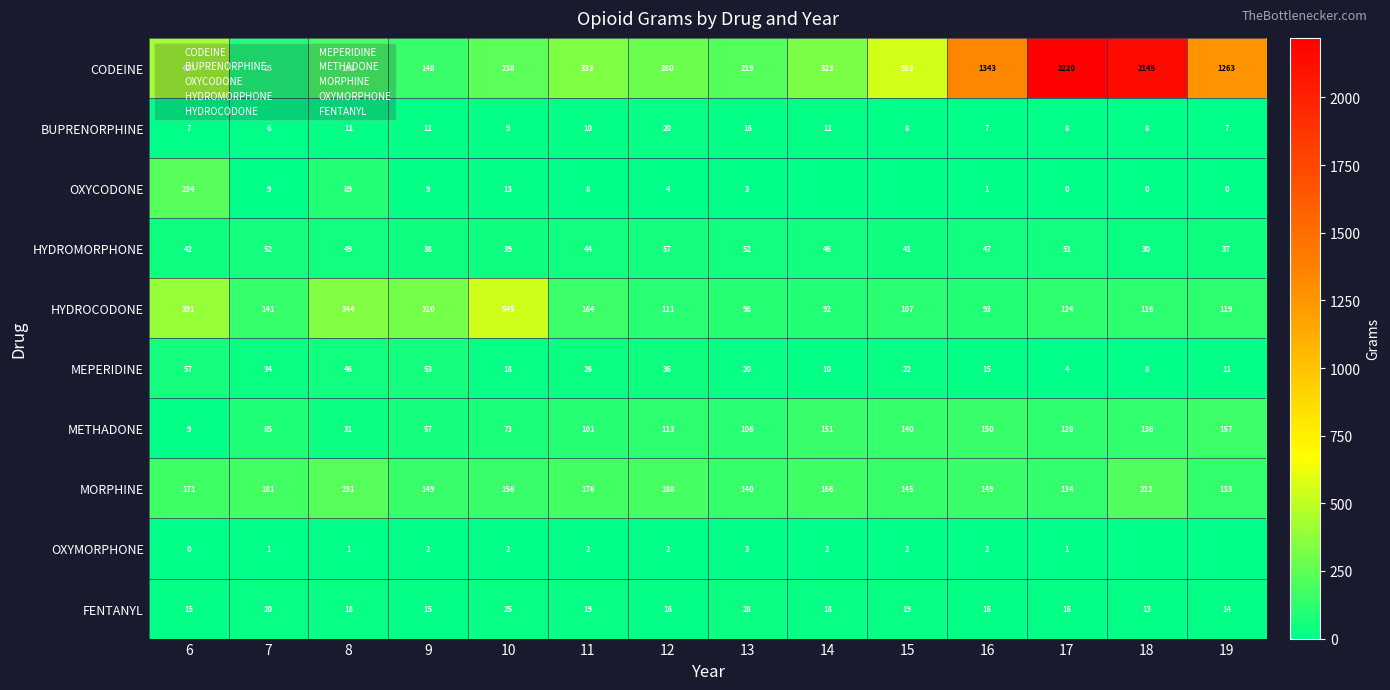

True or false: MORPHINE has a value of 205 at 15.

False